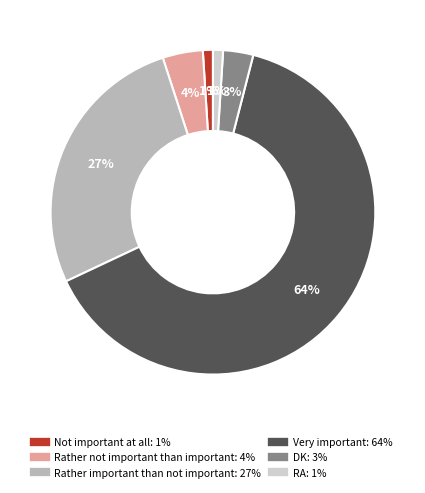

To the nearest percent, what is the difference between the Very important and Rather important than not important slice percentages?

37%